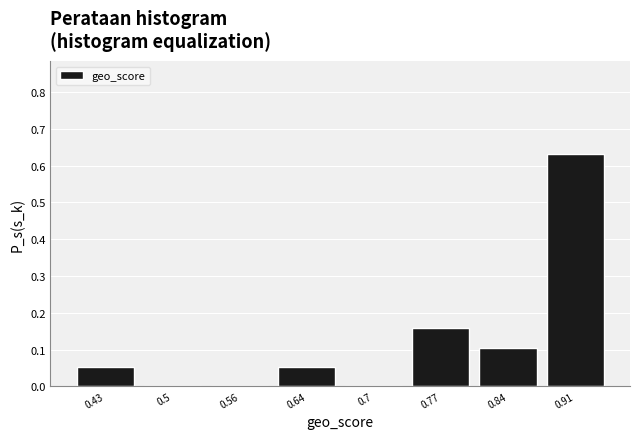

Over which range of the x-axis is the bar tallest?

0.88 to 0.95